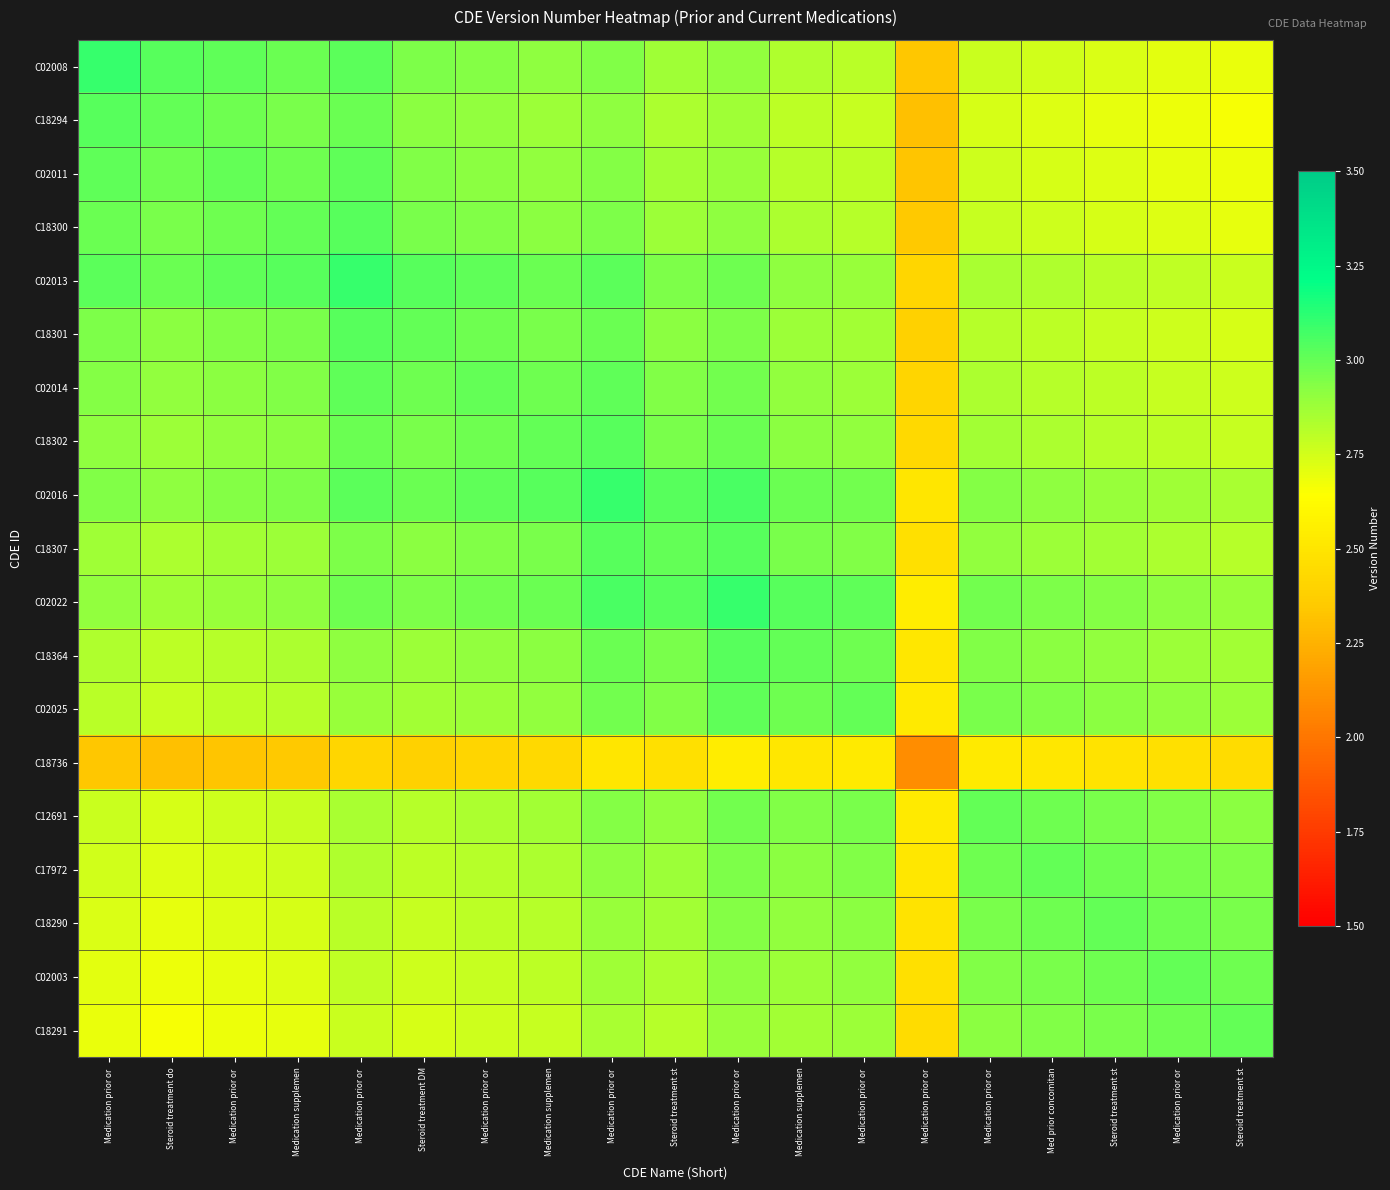

Which series changed the most between Medication prior or and Medication prior or?

C02008